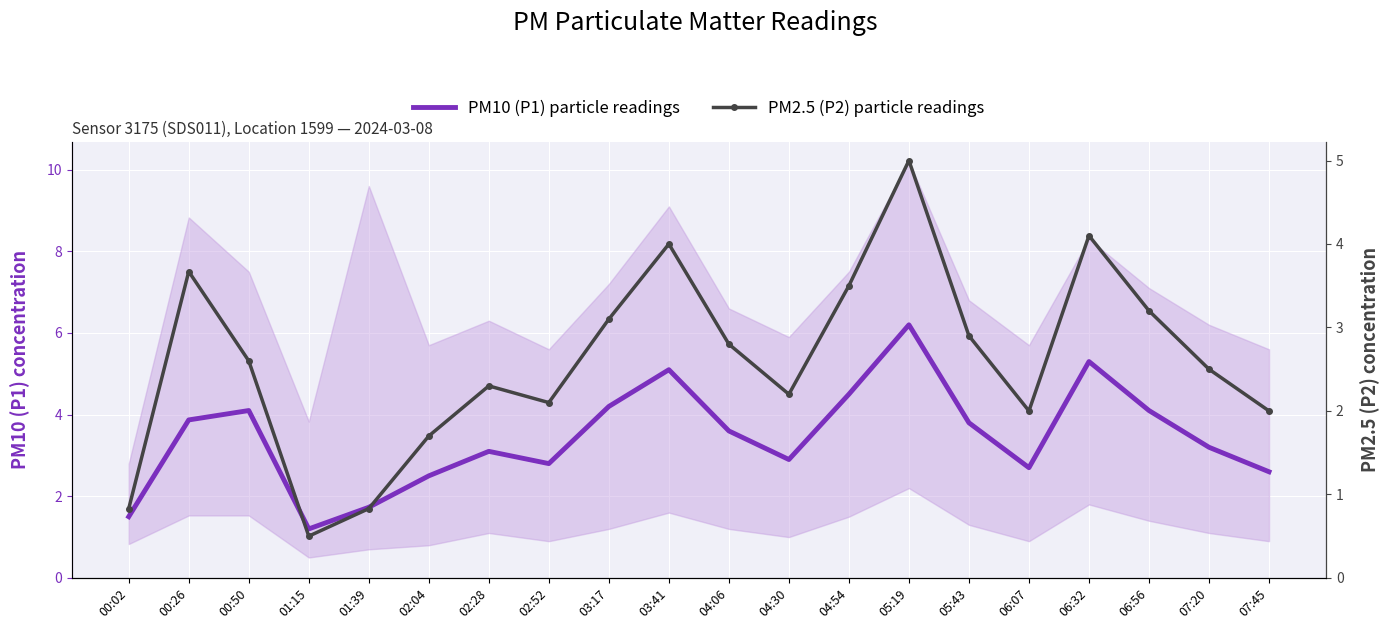

At which category is the sum across all series the highest?

05:19